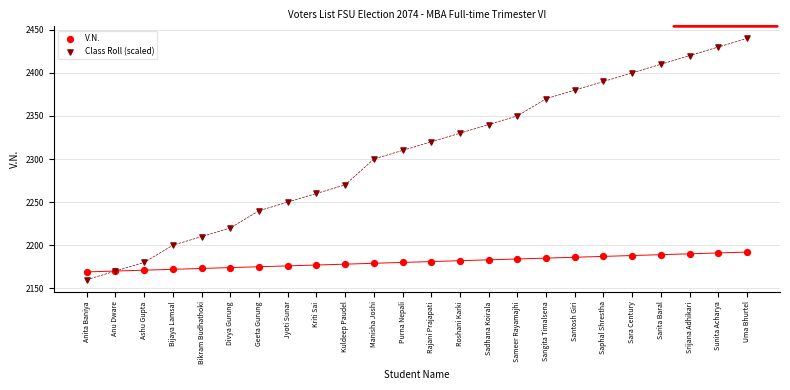

Which series has the largest Y range (max minus min)?

Class Roll (scaled)